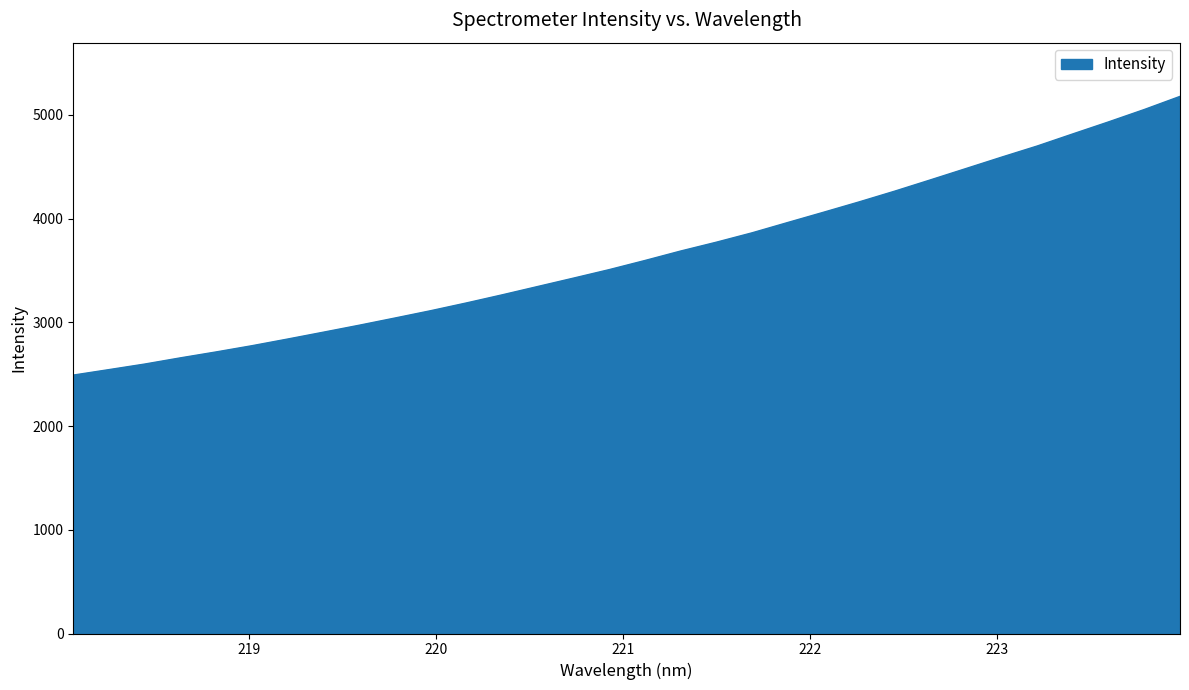

What is the smallest value displayed?

2490.7